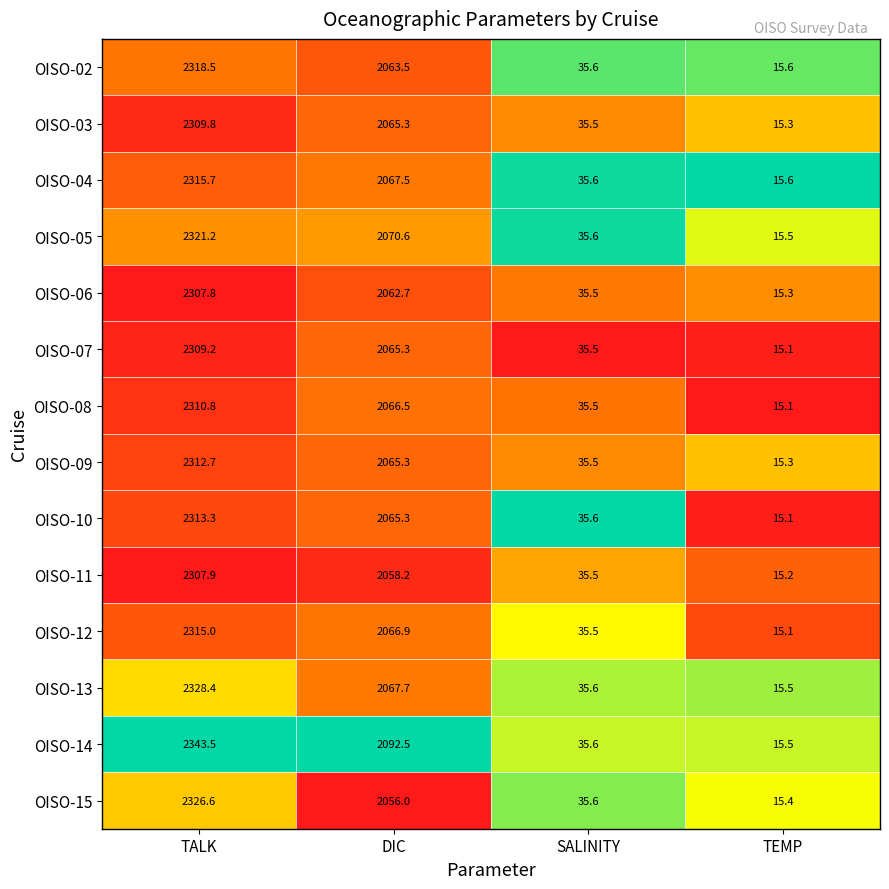

Rank the series by their maximum value, from lowest to highest.

OISO-06, OISO-11, OISO-07, OISO-03, OISO-08, OISO-09, OISO-10, OISO-12, OISO-04, OISO-02, OISO-05, OISO-15, OISO-13, OISO-14